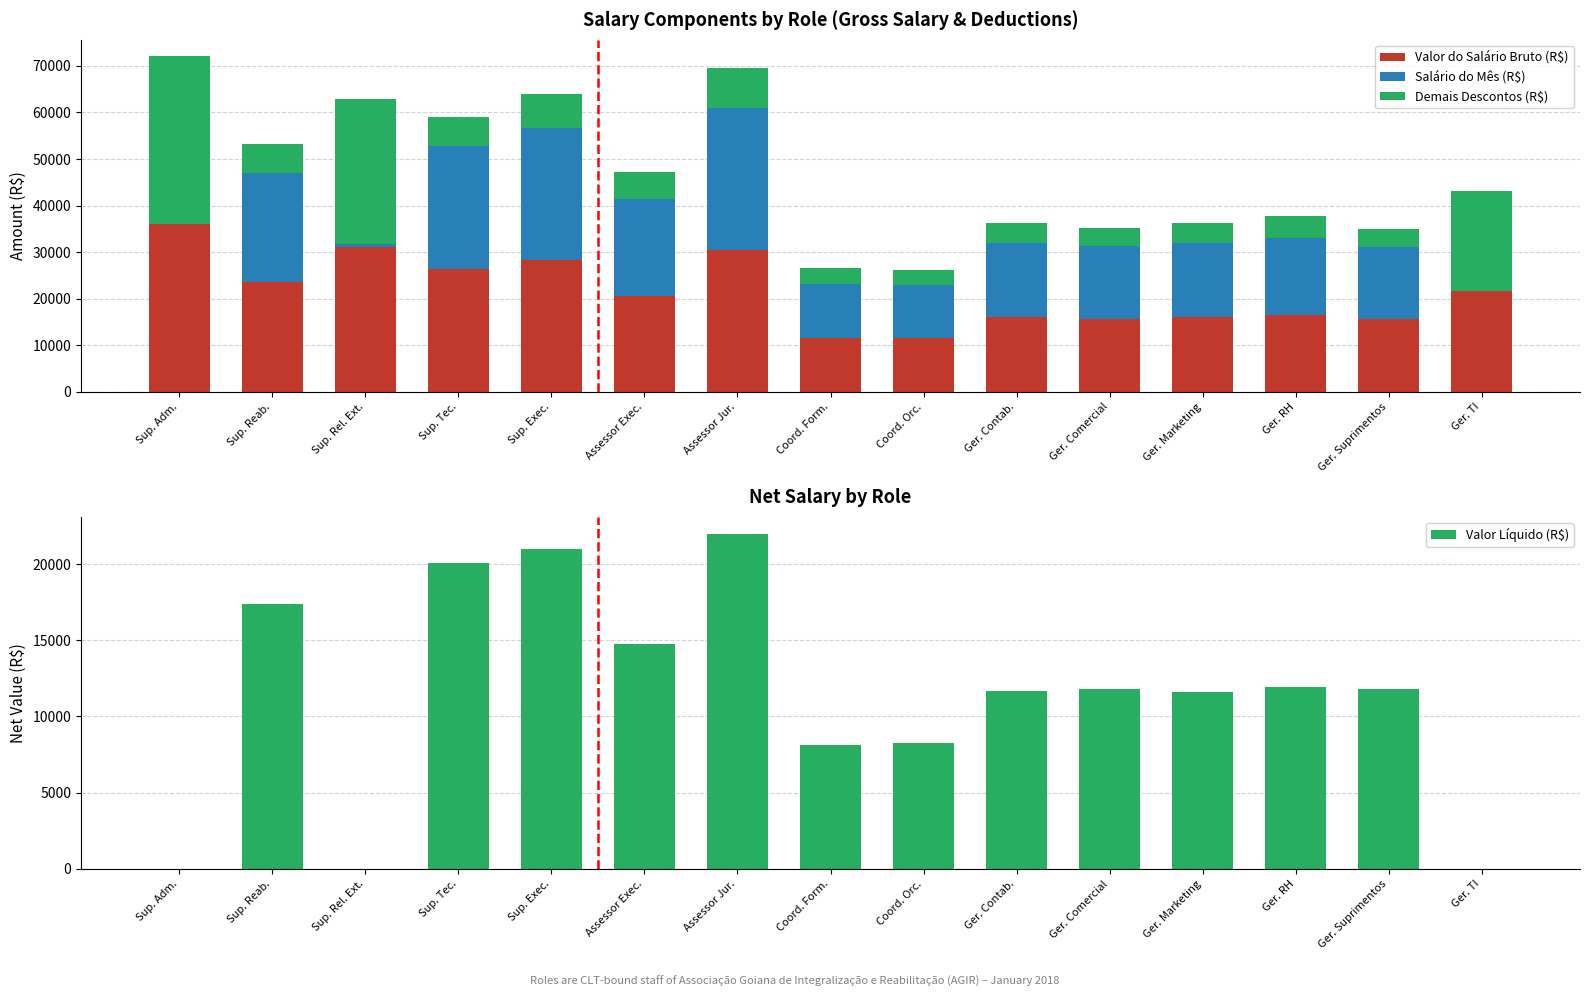

What is the sum of the Demais Descontos (R$) values at Ger. Marketing and Coord. Orc.?

7614.7